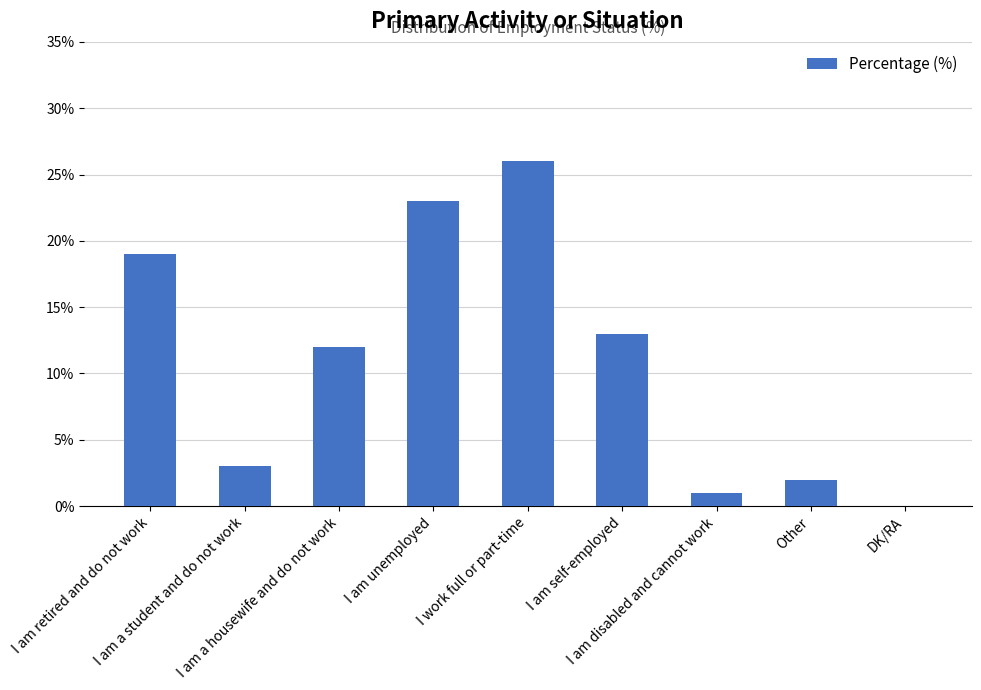

What is the maximum value shown in the chart?

26